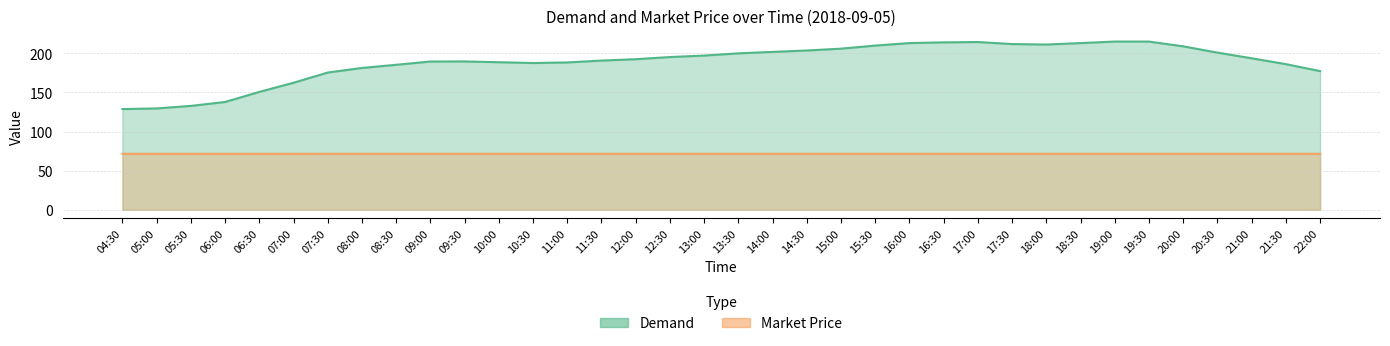

What position from the right is 19:30?

6